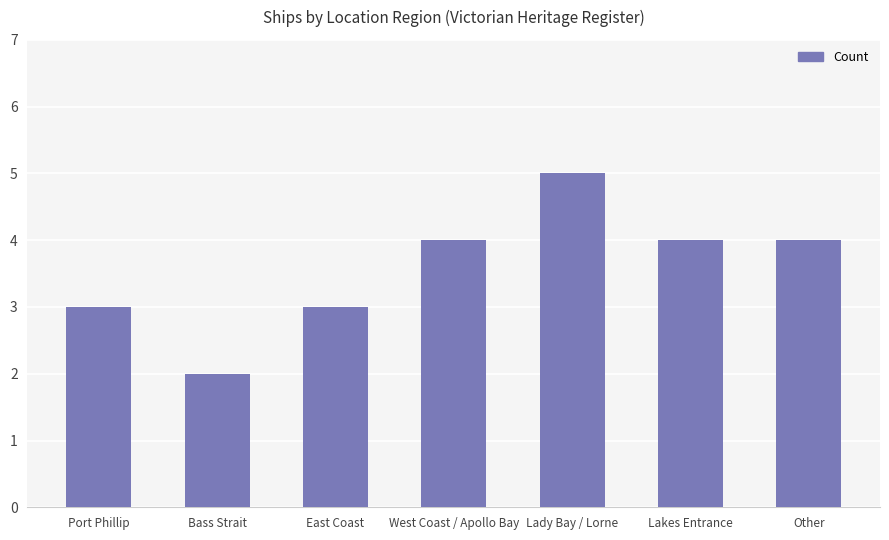

How many distinct data groups are displayed?

1